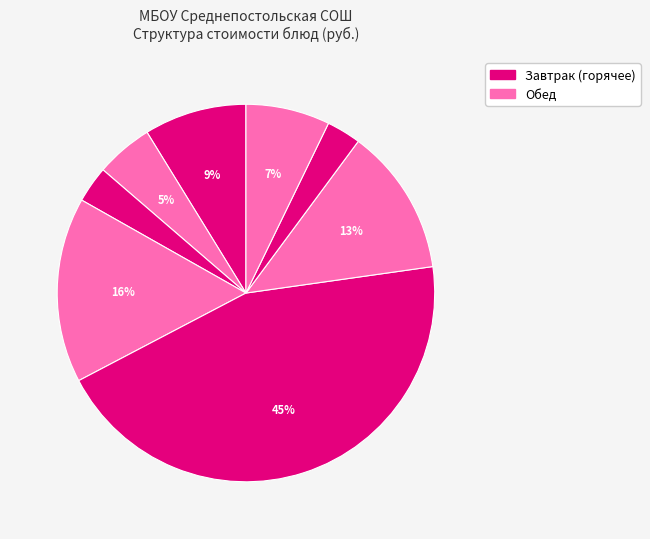

How many segments does this pie chart have?

8